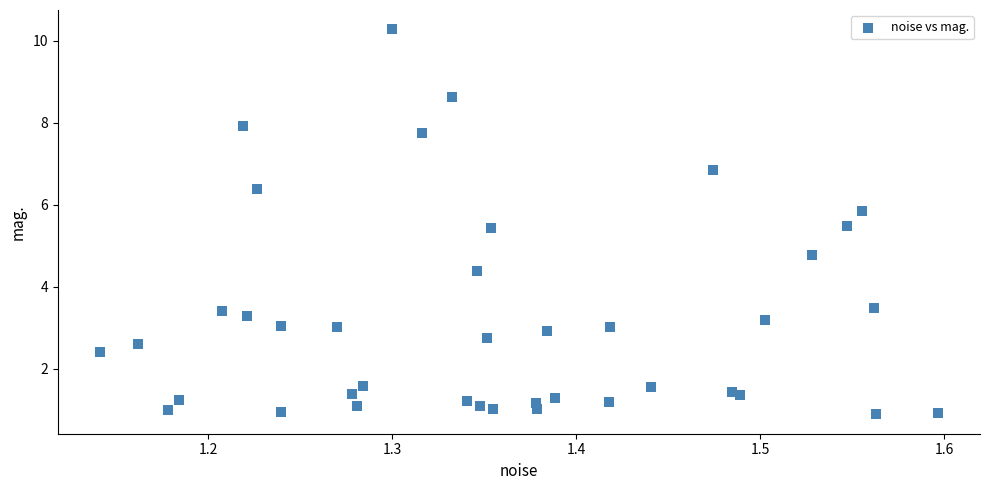

What Y value in the scatter plot is closest to 5?

4.8